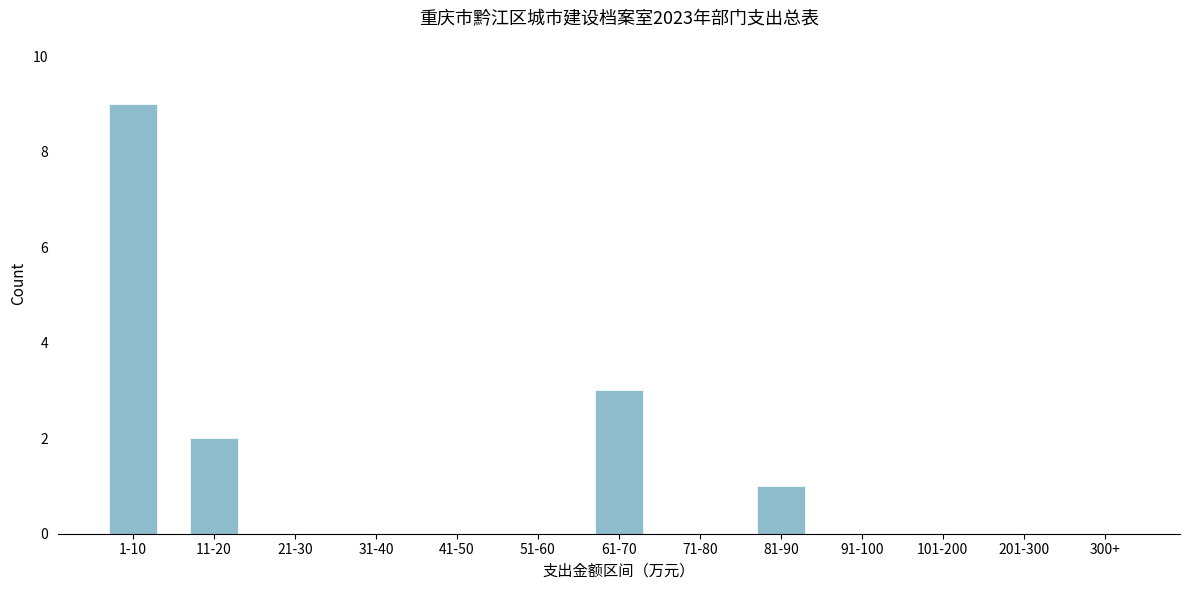

Reading left to right, extract all data points from this chart.

1-10=9	11-20=2	21-30=0	31-40=0	41-50=0	51-60=0	61-70=3	71-80=0	81-90=1	91-100=0	101-200=0	201-300=0	300+=0